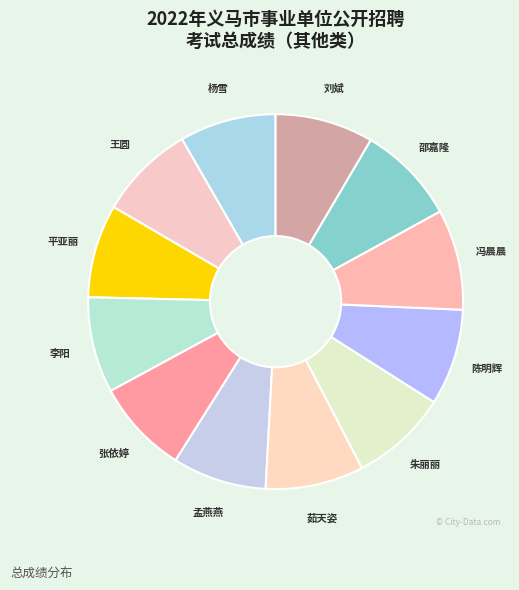

Do 陈明辉 and 杨雪 together represent more than half of the pie?

No